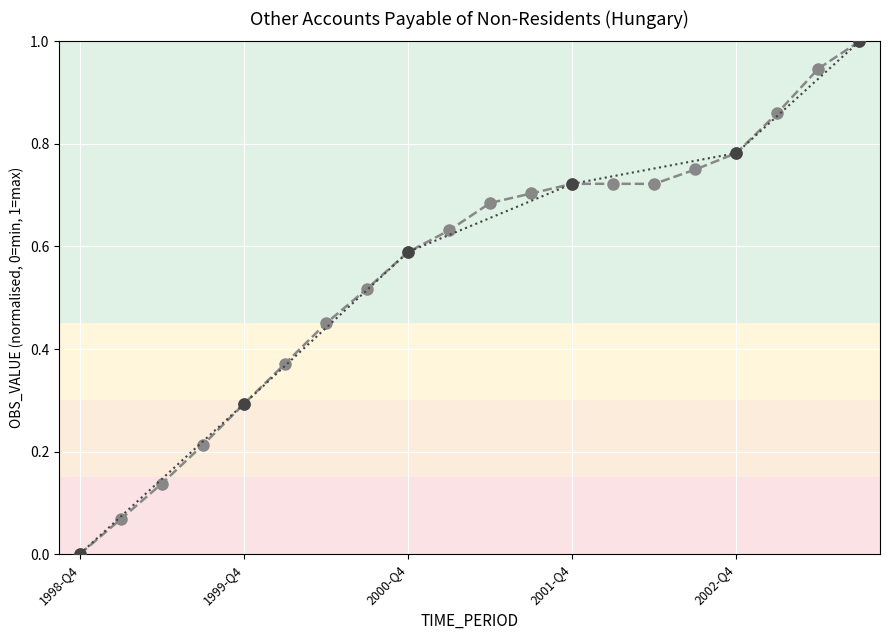

What is the difference between the maximum and minimum values?

1.0